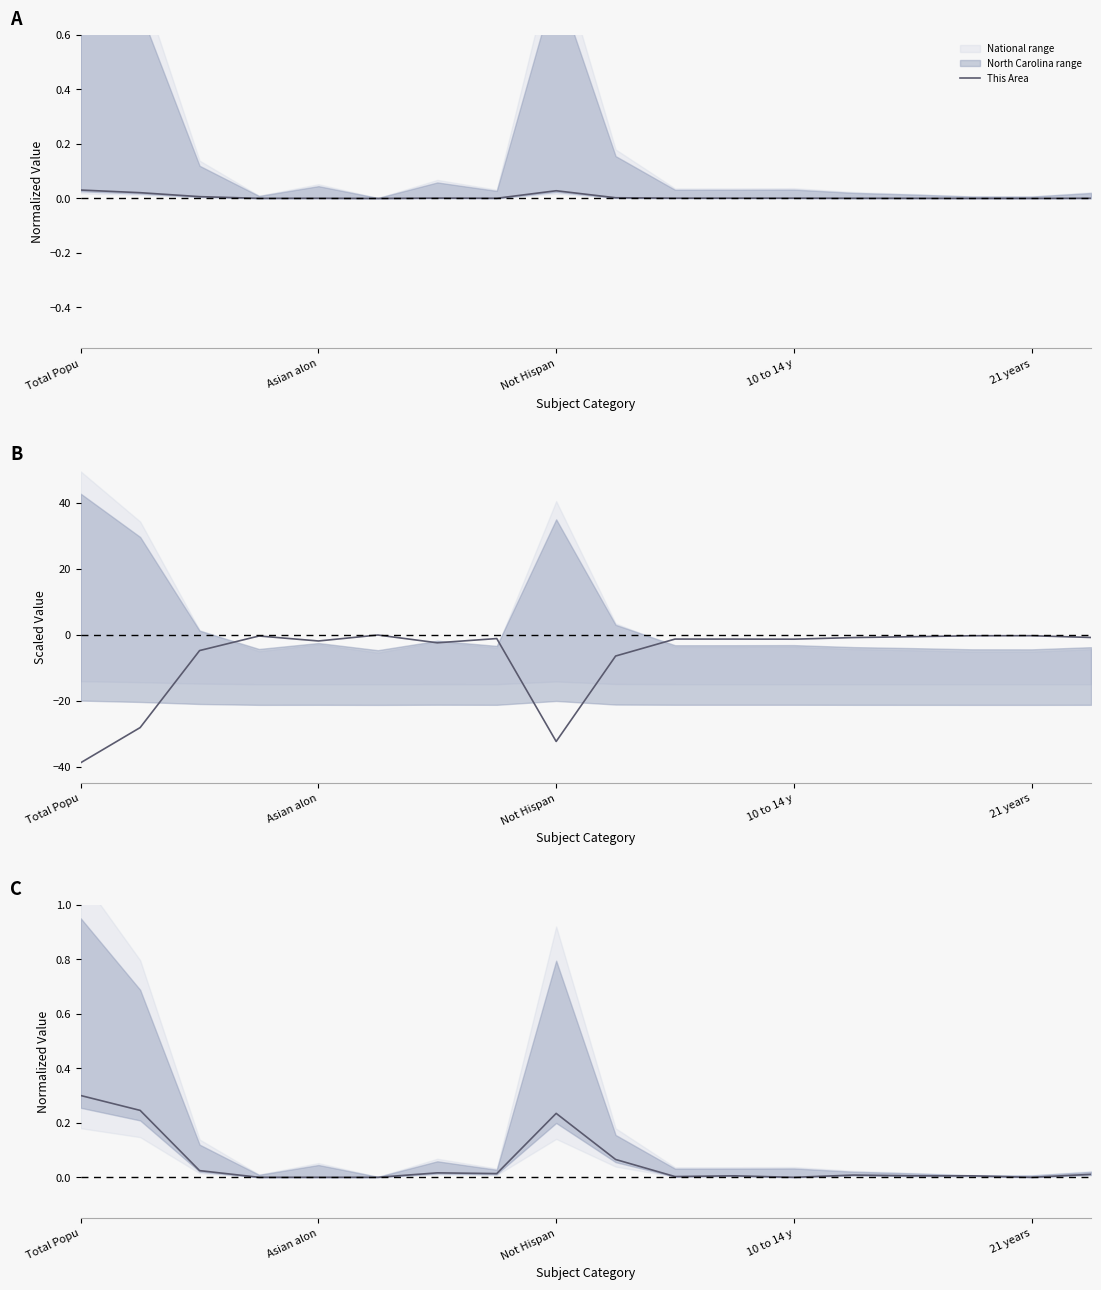

What is the average value?

0.1